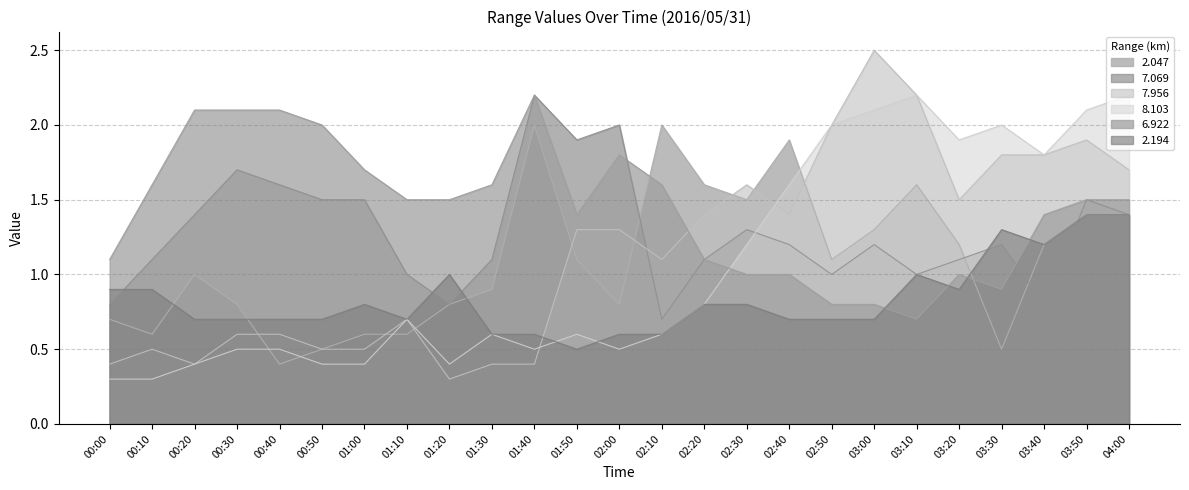

Which series has the largest range (max minus min)?

7.956